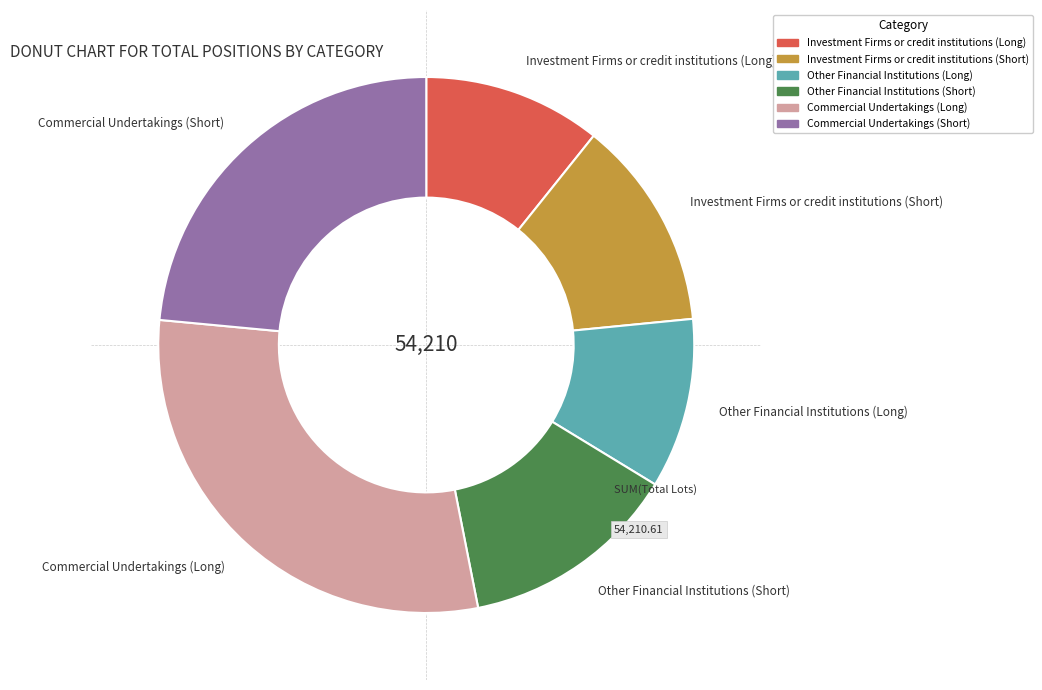

Between Commercial Undertakings (Short) and Commercial Undertakings (Long), which is larger?

Commercial Undertakings (Long)